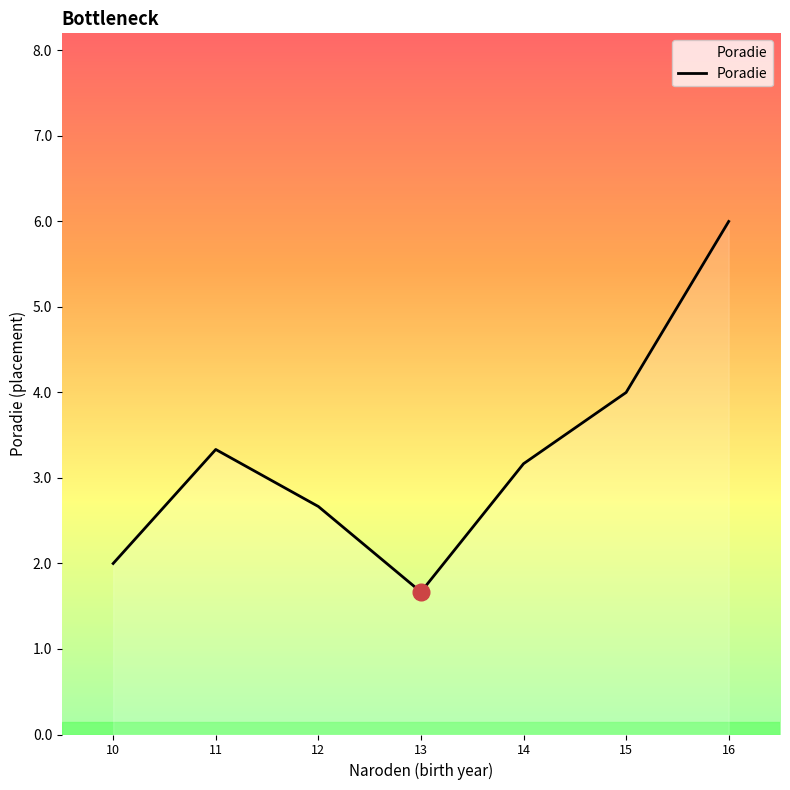

What is the greatest value displayed?

6.0